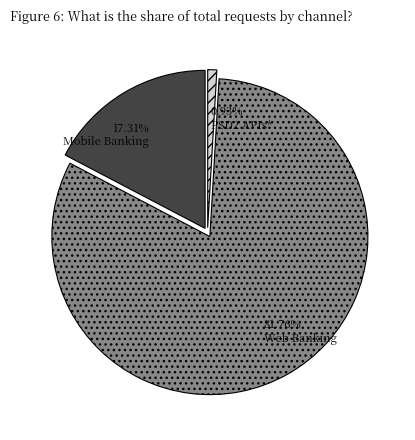

Rank the categories by value from highest to lowest.

Web Banking, Mobile Banking, PSD2 APIs*